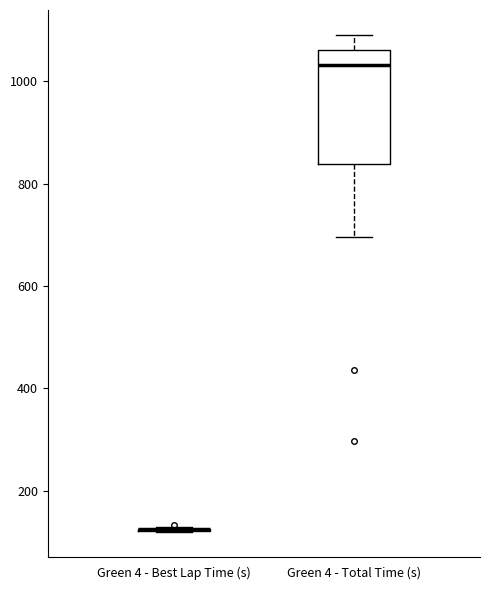

Reading left to right, read every box against the y-axis: the position of its median line, the range the box covers, and the ends of its whiskers. The values are not printed on the chart, so give them approximately, as read against the axis.

Green 4 - Best Lap Time (s): box collapsed to a line at 120, whiskers 120 to 120
Green 4 - Total Time (s): median 1040, box 840 to 1060, whiskers 700 to 1100